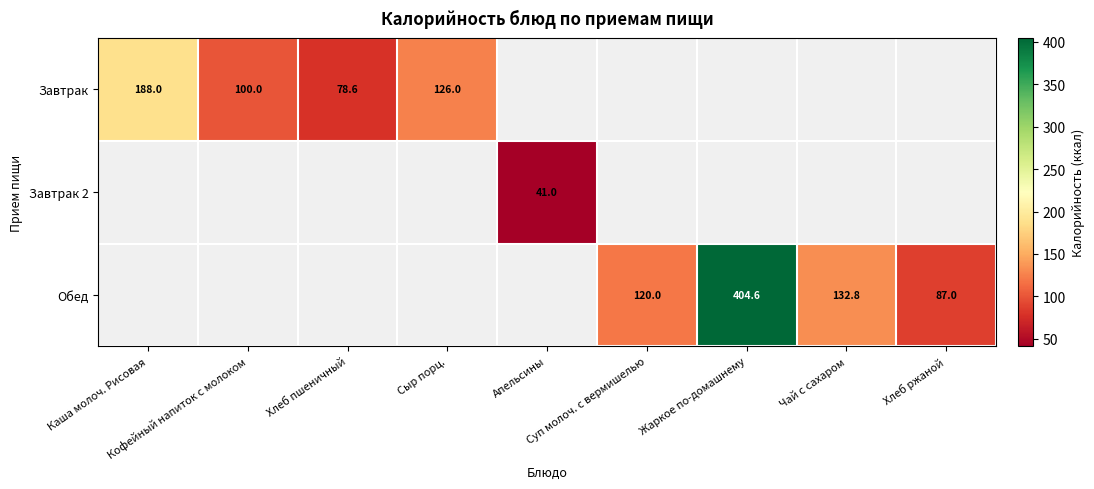

What is the greatest value displayed?

404.6